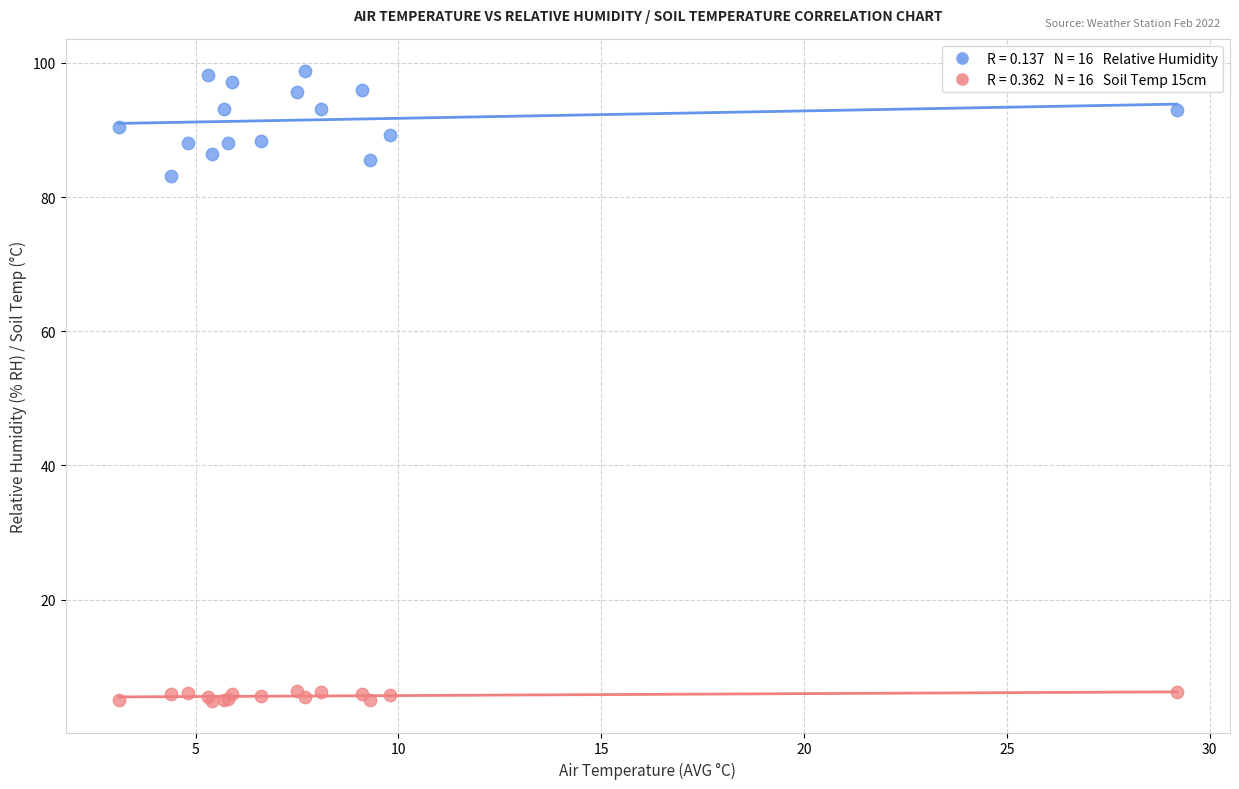

Across all series, what Y value is closest to 51?

83.2